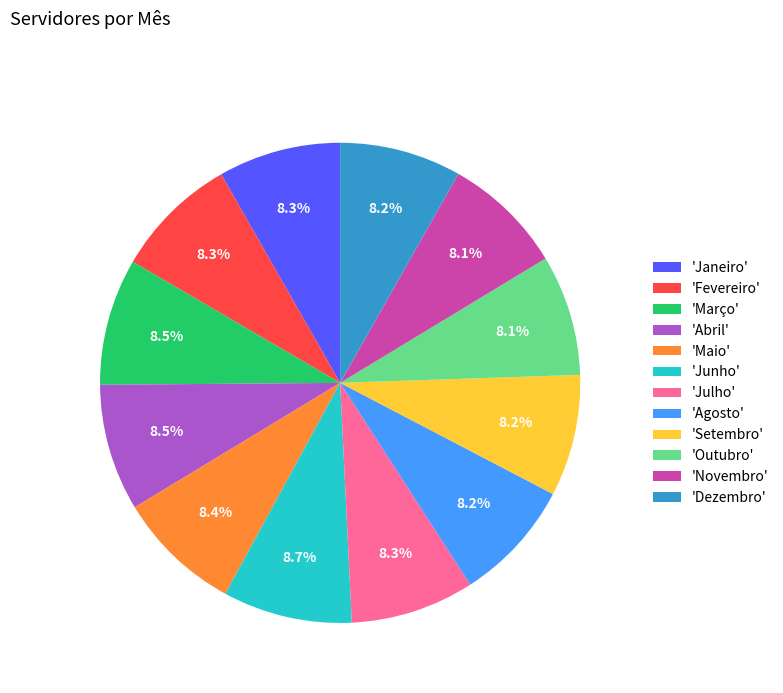

Is there any slice that represents more than half of the pie?

No